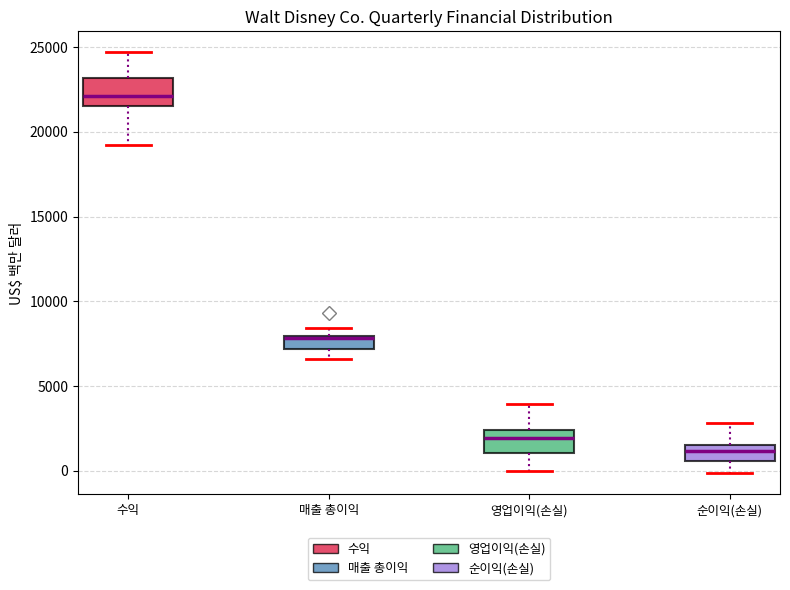

Which box's median line is the highest?

수익